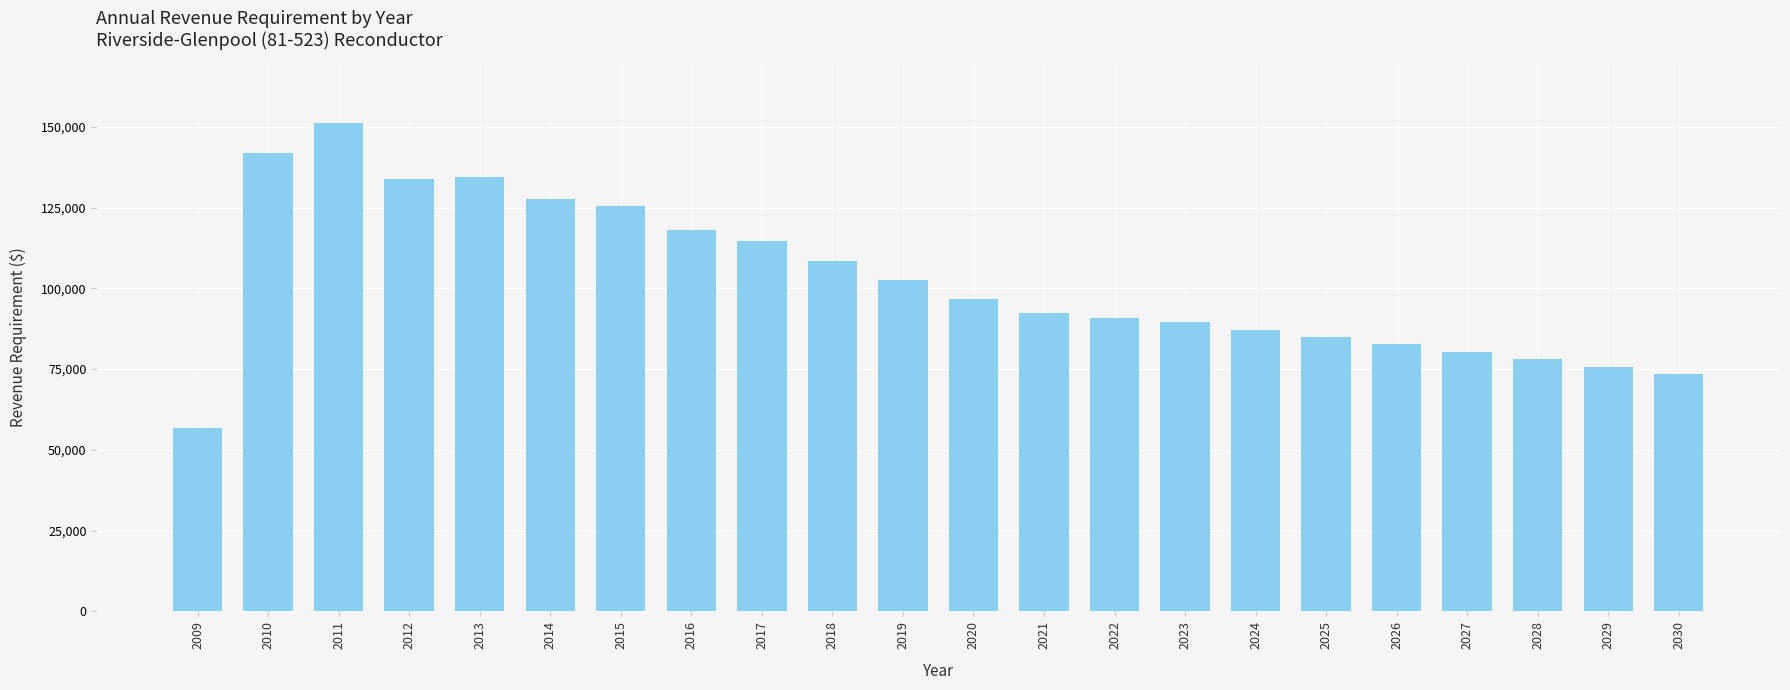

What is the smallest value displayed?

56729.0